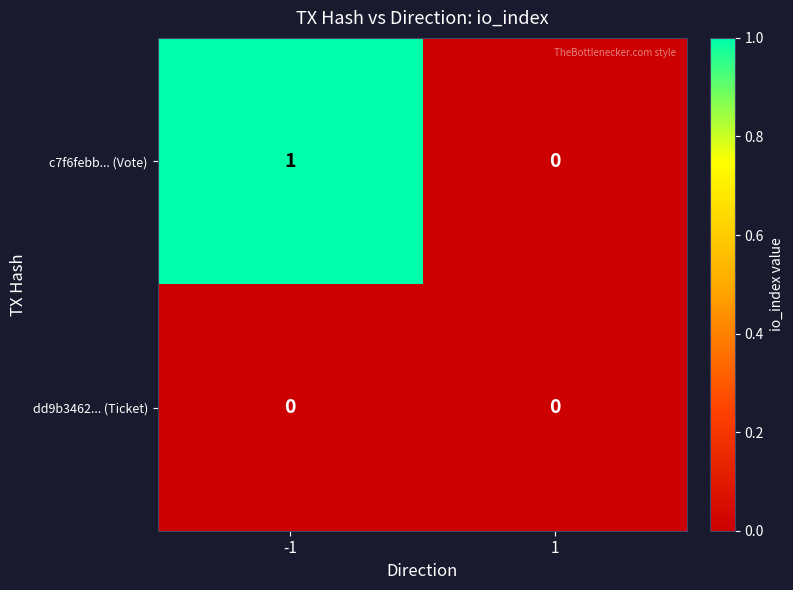

Is it true that c7f6febb... (Vote) equals -1 at 1?

False